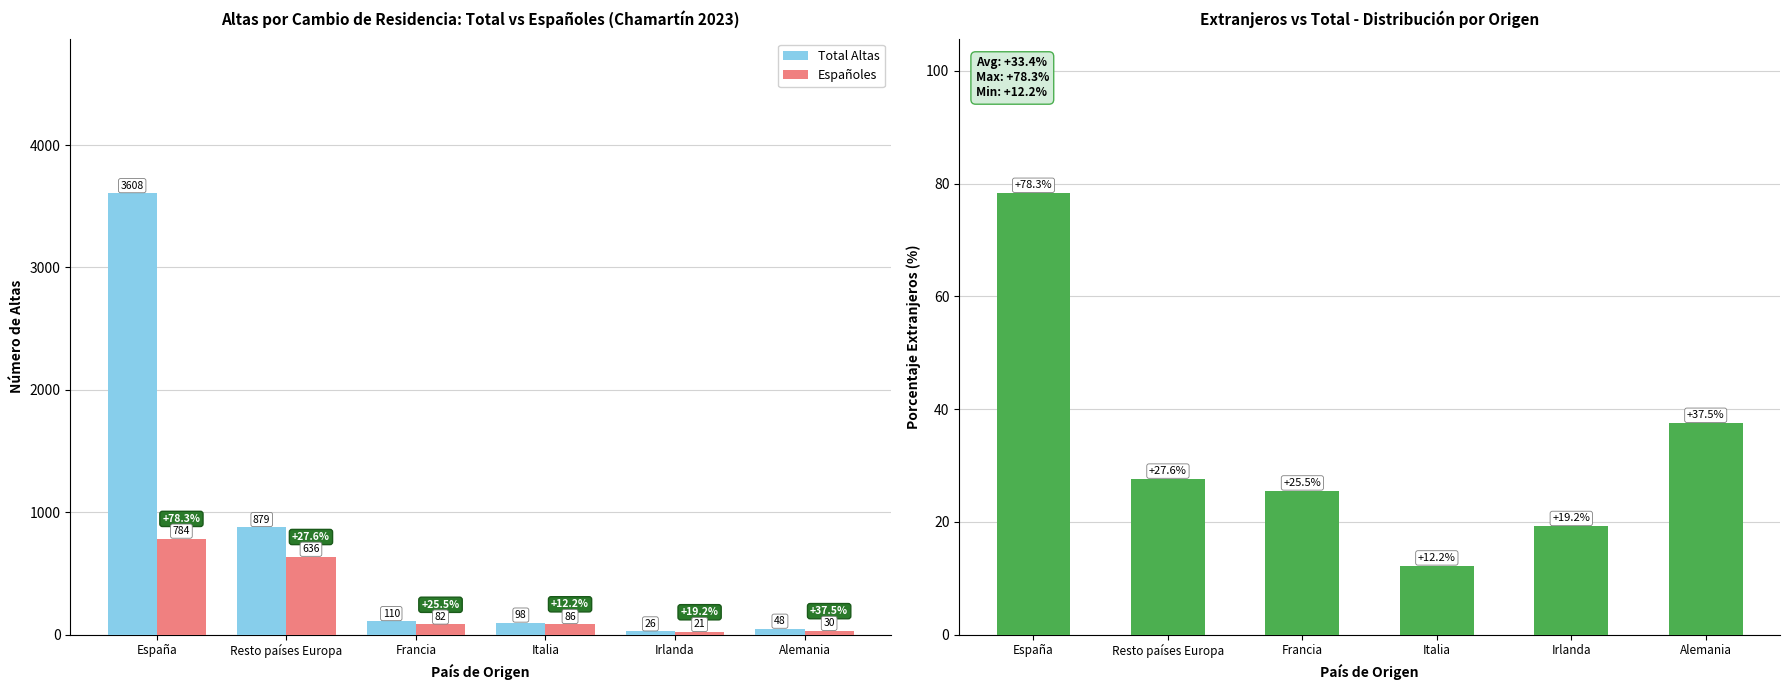

The Total Altas series shows 879.0 at Resto países Europa. True or false?

True